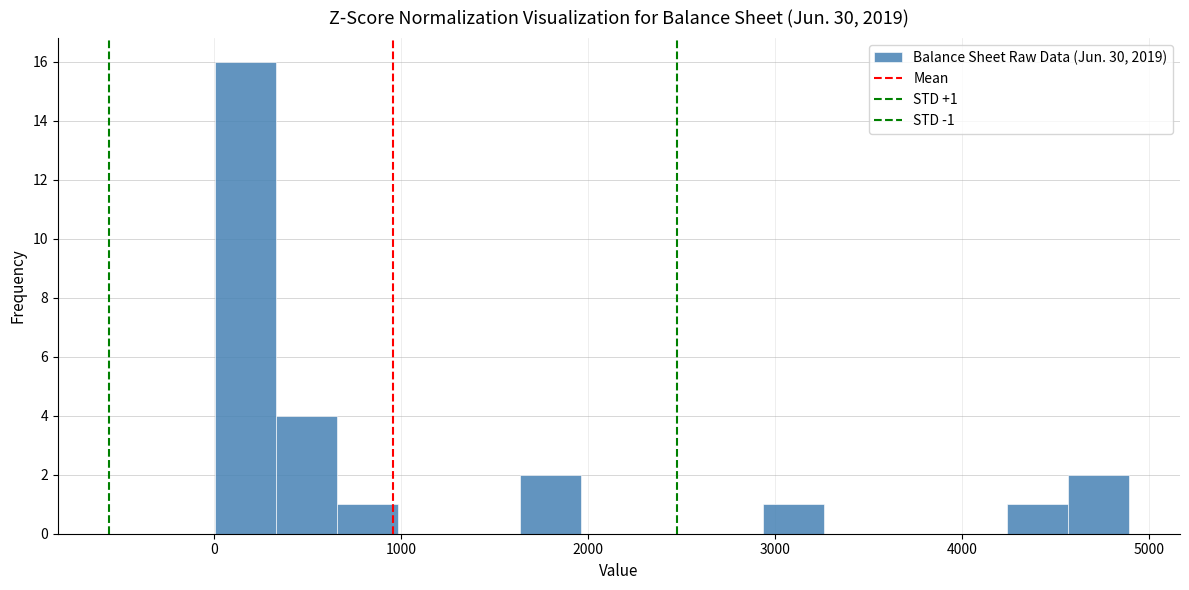

Around what value on the x-axis is the tallest bar? Give the approximate position of its centre, as read against the axis.

200